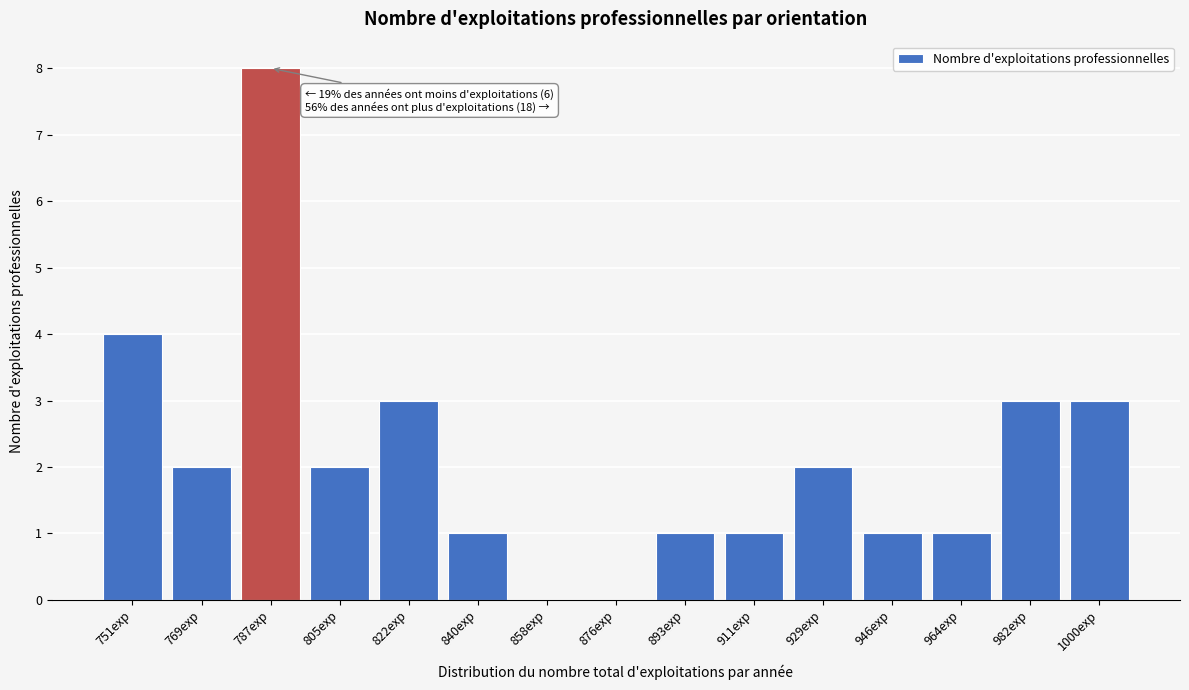

Reading right to left, transcribe all the data shown in this chart.

1000exp=3	982exp=3	964exp=1	946exp=1	929exp=2	911exp=1	893exp=1	876exp=0	858exp=0	840exp=1	822exp=3	805exp=2	787exp=8	769exp=2	751exp=4